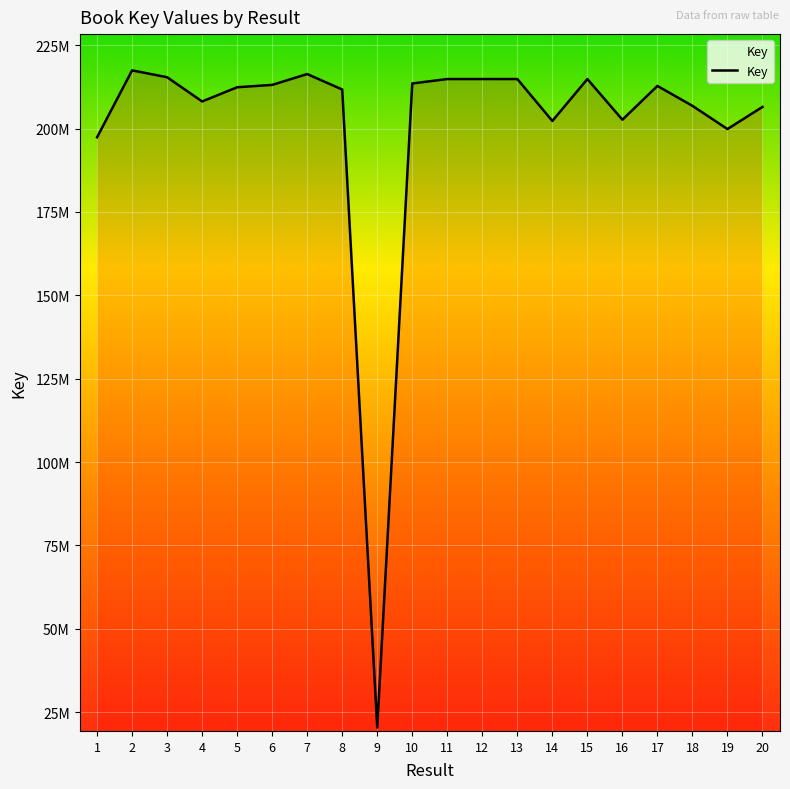

What is the value of the 8th point from the left?

211719660